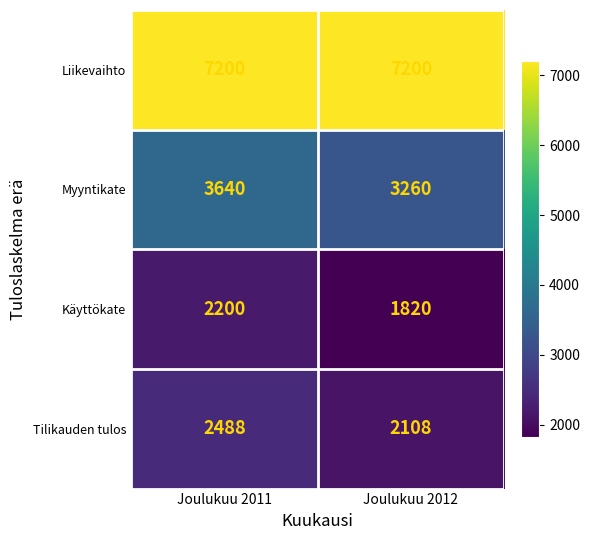

What is the spread (max minus min) of values at Joulukuu 2012?

5380